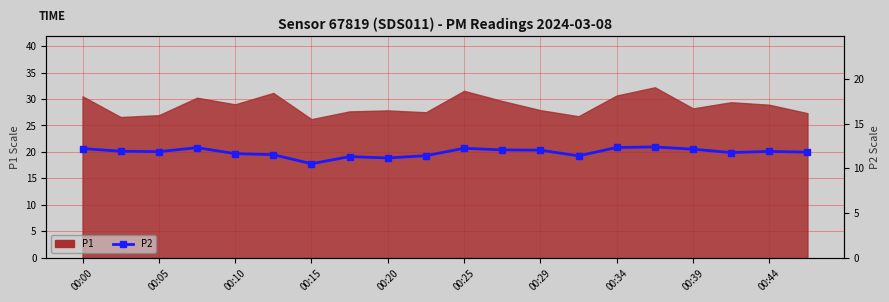

Does the chart have visible grid lines?

Yes